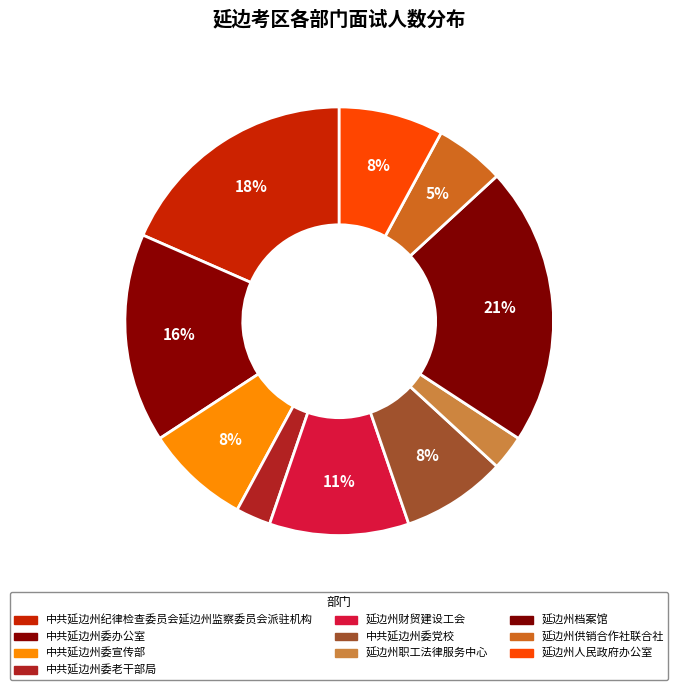

To the nearest percent, what is the average slice percentage?

10%